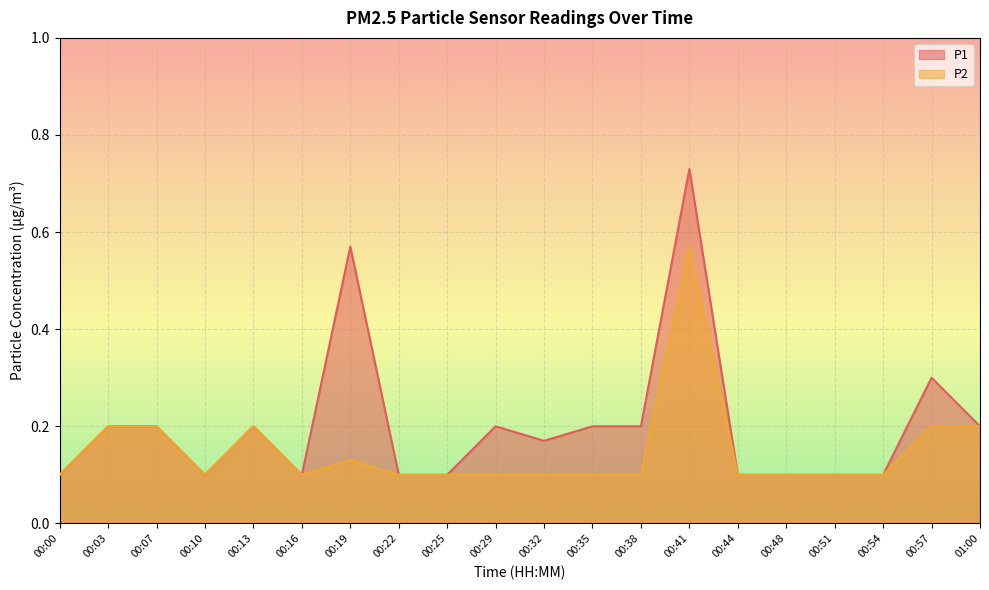

How many interior local peaks does the P2 series have?

3